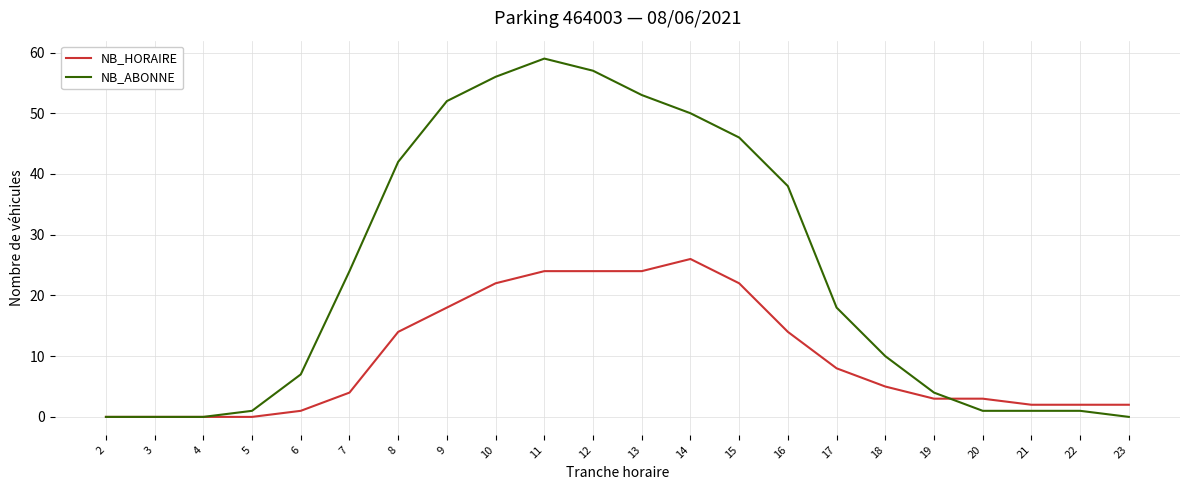

The value of NB_ABONNE at 17 is 10. True or false?

False